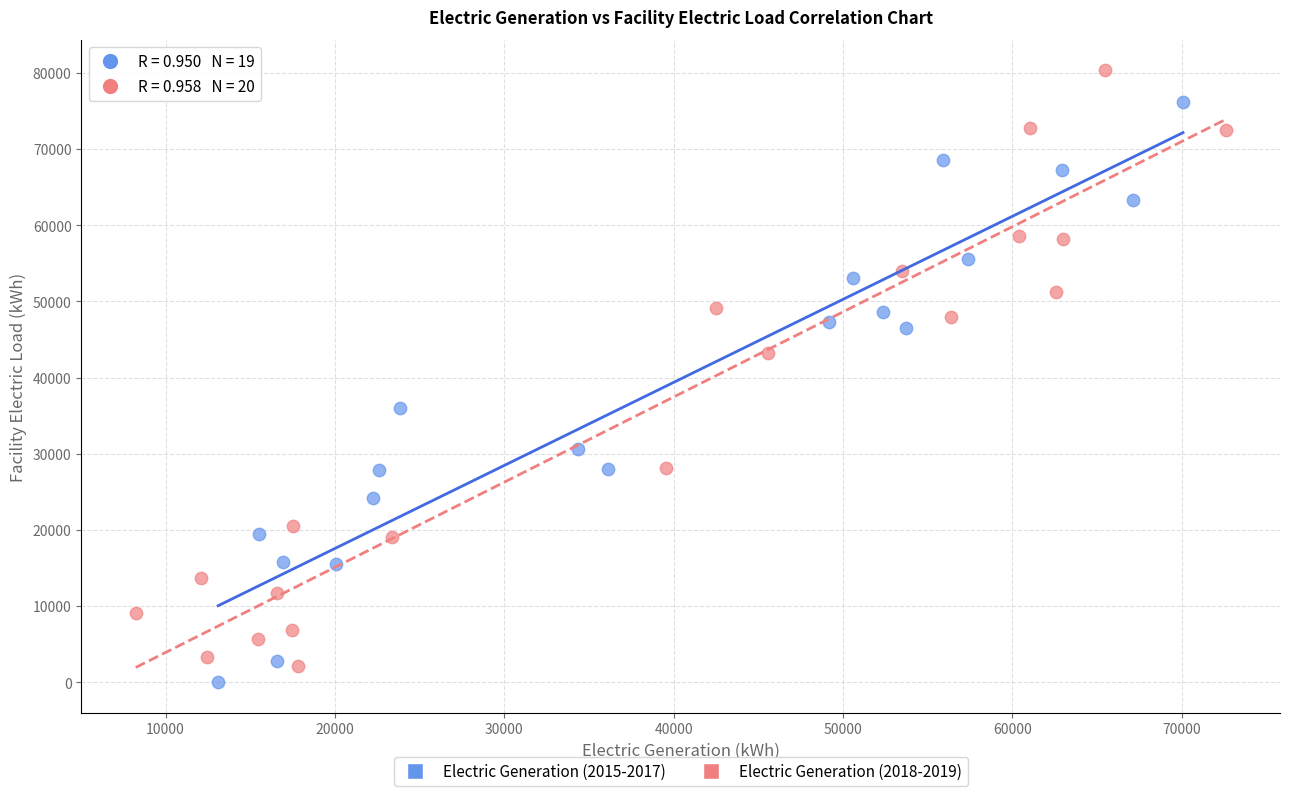

Which series contains the lowest Y value?

Electric Generation (2015-2017)